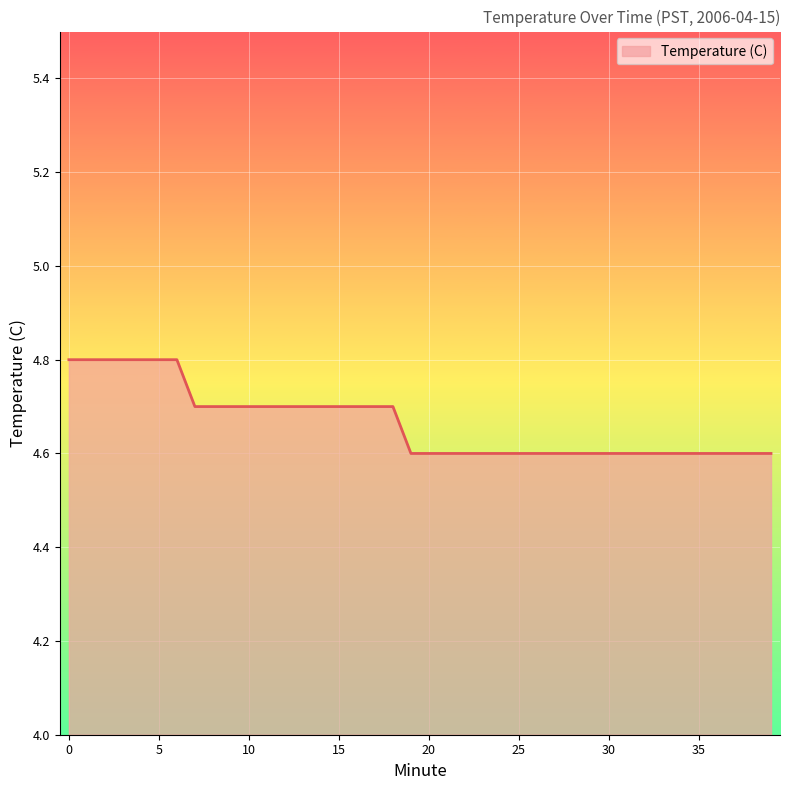

What is the smallest value displayed?

4.6